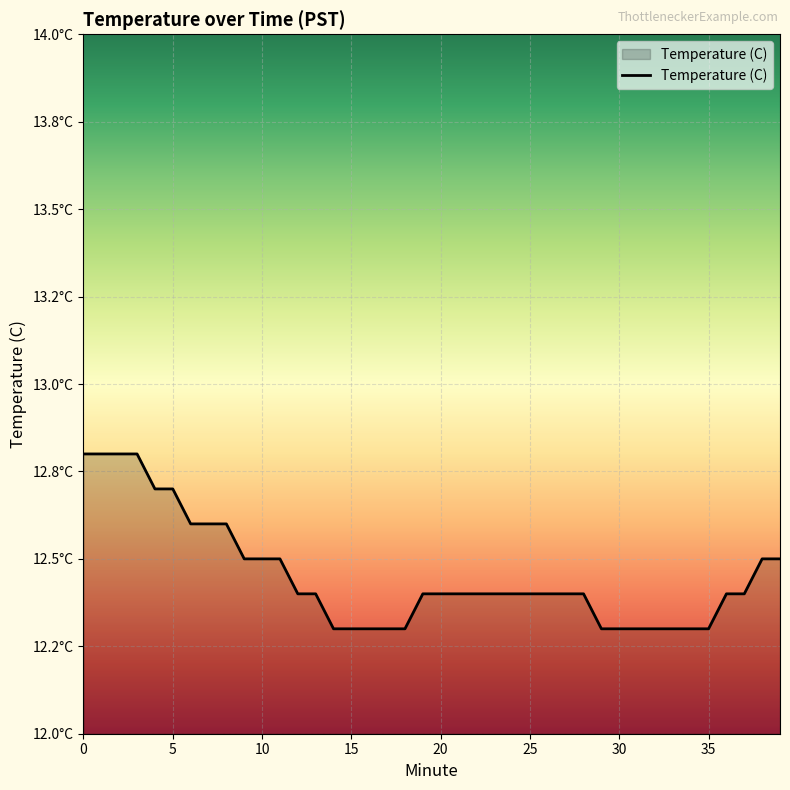

Is this an area chart (filled region under the line)?

Yes